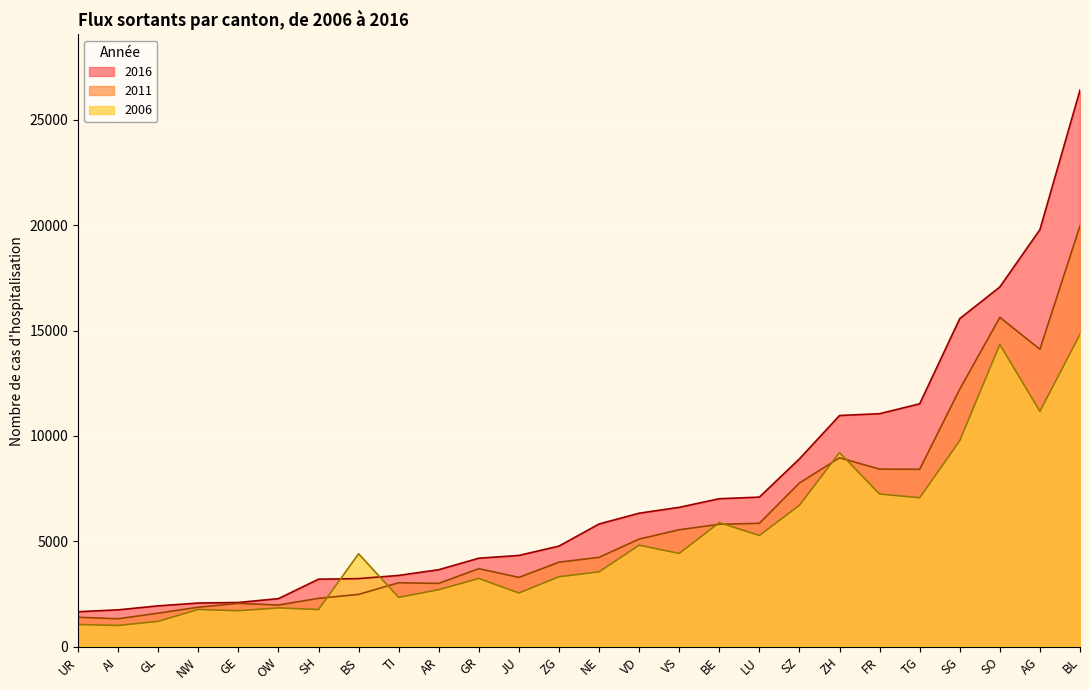

What is the difference between the highest and lowest values at AI?

741